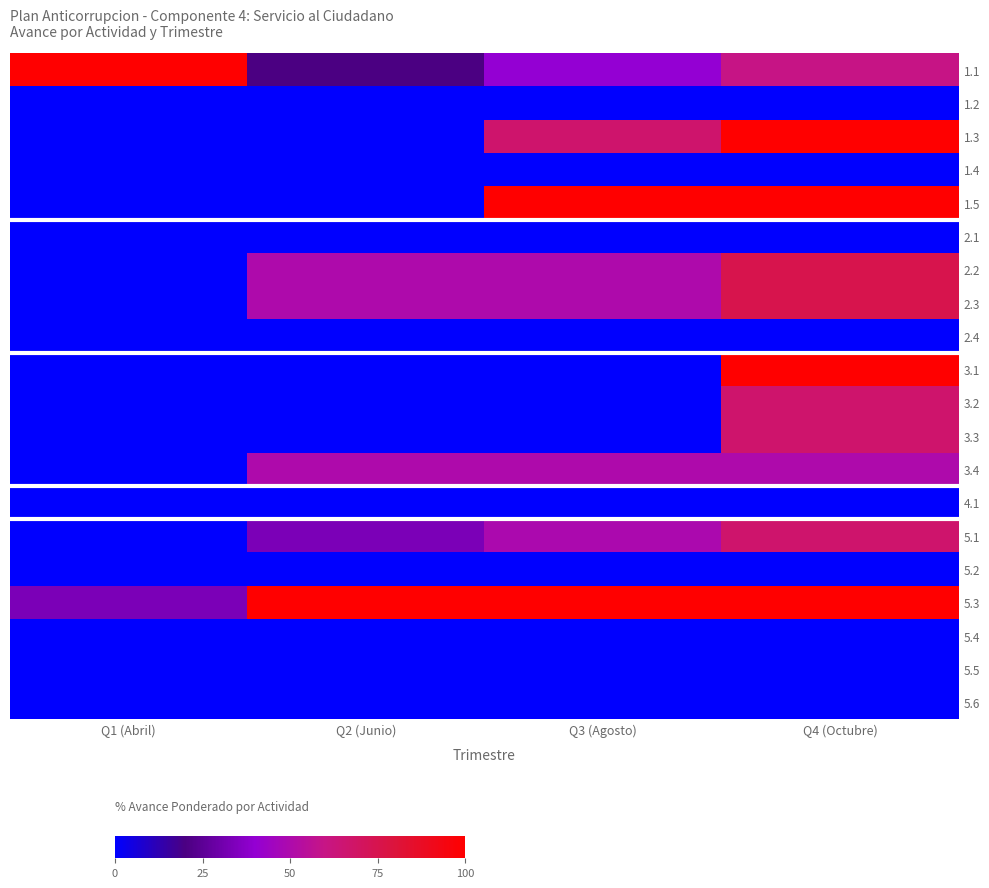

Reading left to right, what are all the values shown in this chart?

1.1: Q1 (Abril)=100.0	Q2 (Junio)=20.0	Q3 (Agosto)=40.0	Q4 (Octubre)=60.0
1.2: Q1 (Abril)=0.0	Q2 (Junio)=0.0	Q3 (Agosto)=0.0	Q4 (Octubre)=0.0
1.3: Q1 (Abril)=0.0	Q2 (Junio)=0.0	Q3 (Agosto)=66.7	Q4 (Octubre)=100.0
1.4: Q1 (Abril)=0.0	Q2 (Junio)=0.0	Q3 (Agosto)=0.0	Q4 (Octubre)=0.0
1.5: Q1 (Abril)=0.0	Q2 (Junio)=0.0	Q3 (Agosto)=100.0	Q4 (Octubre)=100.0
2.1: Q1 (Abril)=0.0	Q2 (Junio)=0.0	Q3 (Agosto)=0.0	Q4 (Octubre)=0.0
2.2: Q1 (Abril)=0.0	Q2 (Junio)=50.0	Q3 (Agosto)=50.0	Q4 (Octubre)=75.0
2.3: Q1 (Abril)=0.0	Q2 (Junio)=50.0	Q3 (Agosto)=50.0	Q4 (Octubre)=75.0
2.4: Q1 (Abril)=0.0	Q2 (Junio)=0.0	Q3 (Agosto)=0.0	Q4 (Octubre)=0.0
3.1: Q1 (Abril)=0.0	Q2 (Junio)=0.0	Q3 (Agosto)=0.0	Q4 (Octubre)=100.0
3.2: Q1 (Abril)=0.0	Q2 (Junio)=0.0	Q3 (Agosto)=0.0	Q4 (Octubre)=66.7
3.3: Q1 (Abril)=0.0	Q2 (Junio)=0.0	Q3 (Agosto)=0.0	Q4 (Octubre)=66.7
3.4: Q1 (Abril)=0.0	Q2 (Junio)=50.0	Q3 (Agosto)=50.0	Q4 (Octubre)=50.0
4.1: Q1 (Abril)=0.0	Q2 (Junio)=0.0	Q3 (Agosto)=0.0	Q4 (Octubre)=0.0
5.1: Q1 (Abril)=0.0	Q2 (Junio)=33.3	Q3 (Agosto)=49.5	Q4 (Octubre)=66.7
5.2: Q1 (Abril)=0.0	Q2 (Junio)=0.0	Q3 (Agosto)=0.0	Q4 (Octubre)=0.0
5.3: Q1 (Abril)=33.3	Q2 (Junio)=100.0	Q3 (Agosto)=100.0	Q4 (Octubre)=100.0
5.4: Q1 (Abril)=0.0	Q2 (Junio)=0.0	Q3 (Agosto)=0.0	Q4 (Octubre)=0.0
5.5: Q1 (Abril)=0.0	Q2 (Junio)=0.0	Q3 (Agosto)=0.0	Q4 (Octubre)=0.0
5.6: Q1 (Abril)=0.0	Q2 (Junio)=0.0	Q3 (Agosto)=0.0	Q4 (Octubre)=0.0